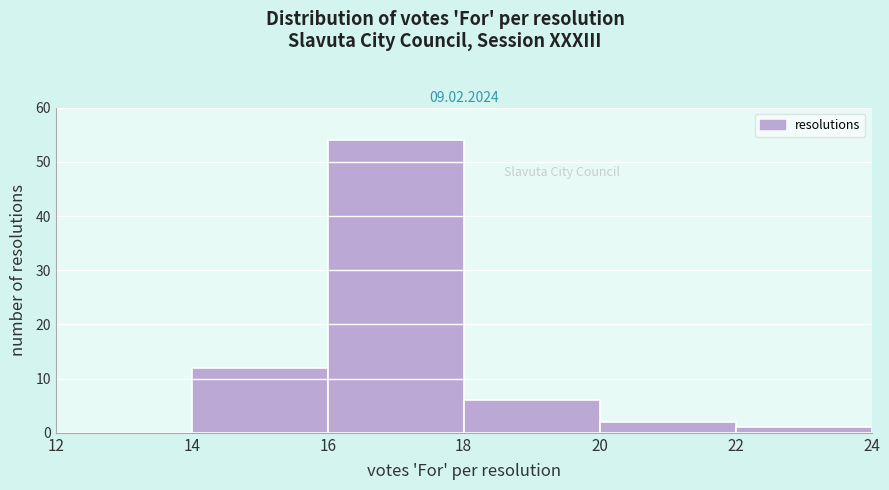

Reading left to right, transcribe this chart: for each bar, give the range it covers on the x-axis and its height. The values are not printed on the chart, so give them approximately, as read against the axis.

12 to 14: 0
14 to 16: 12
16 to 18: 54
18 to 20: 6
20 to 22: 2
22 to 24: 1